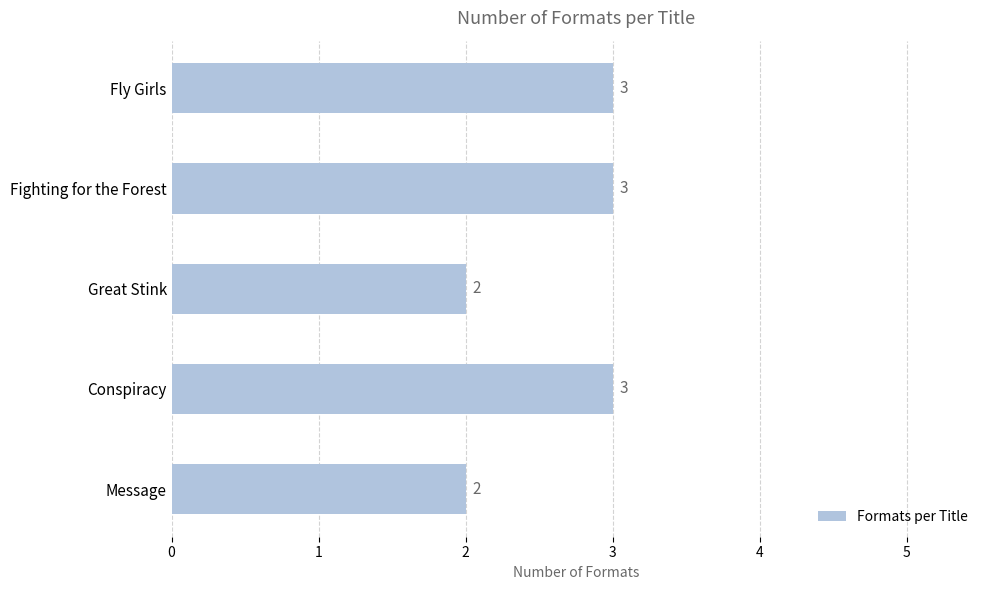

The value at Message is 2. True or false?

True